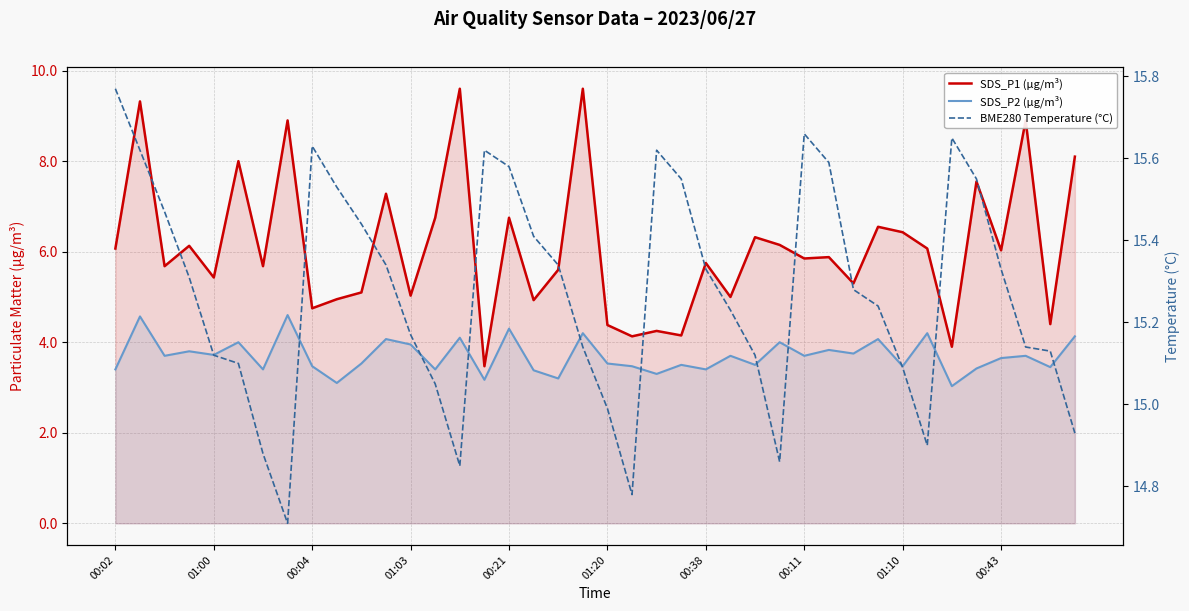

Reading right to left, list all the values displayed in this chart.

SDS_P1 (µg/m³): 8.1	4.4	8.9	6.0	7.5	3.9	6.1	6.4	6.5	5.3	5.9	5.8	6.2	6.3	5.0	5.8	4.2	4.2	4.1	4.4	9.6	5.6	4.9	6.8	3.5	9.6	6.8	5.0	7.3	5.1	5.0	4.8	8.9	5.7	8.0	5.4	6.1	5.7	9.3	6.1
SDS_P2 (µg/m³): 4.1	3.5	3.7	3.6	3.4	3.0	4.2	3.5	4.1	3.8	3.8	3.7	4.0	3.5	3.7	3.4	3.5	3.3	3.5	3.5	4.2	3.2	3.4	4.3	3.2	4.1	3.4	4.0	4.1	3.5	3.1	3.5	4.6	3.4	4.0	3.7	3.8	3.7	4.6	3.4
BME280 Temperature (°C): 14.9	15.1	15.1	15.3	15.6	15.7	14.9	15.1	15.2	15.3	15.6	15.7	14.9	15.1	15.2	15.3	15.6	15.6	14.8	15.0	15.1	15.3	15.4	15.6	15.6	14.8	15.1	15.2	15.3	15.4	15.5	15.6	14.7	14.9	15.1	15.1	15.3	15.5	15.6	15.8